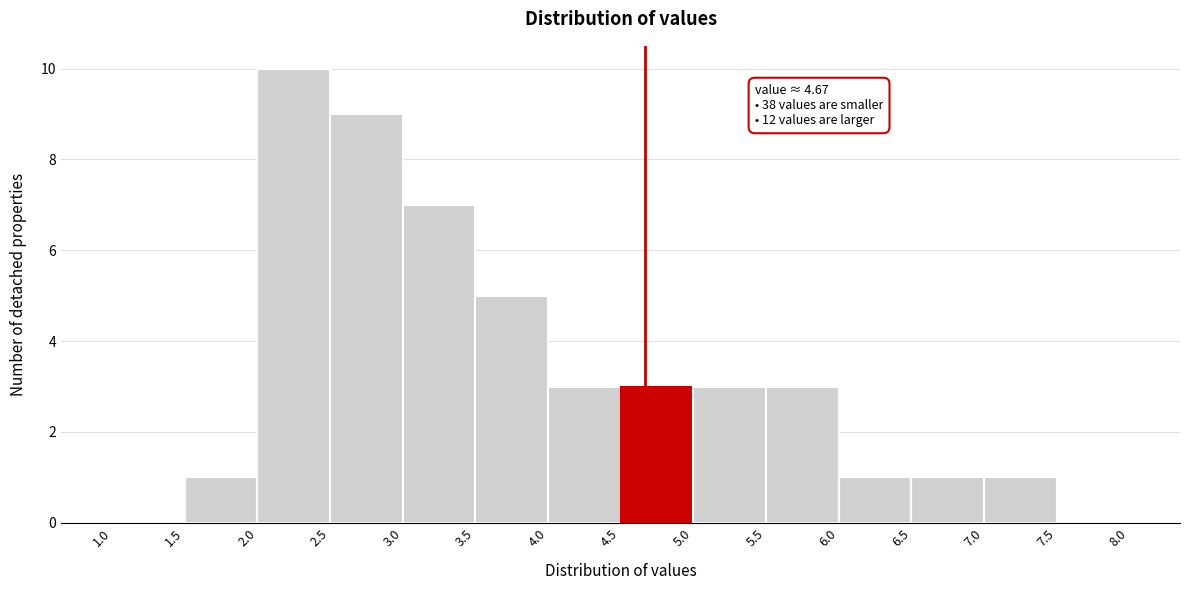

Which range on the x-axis has the tallest bar?

2.0 to 2.5